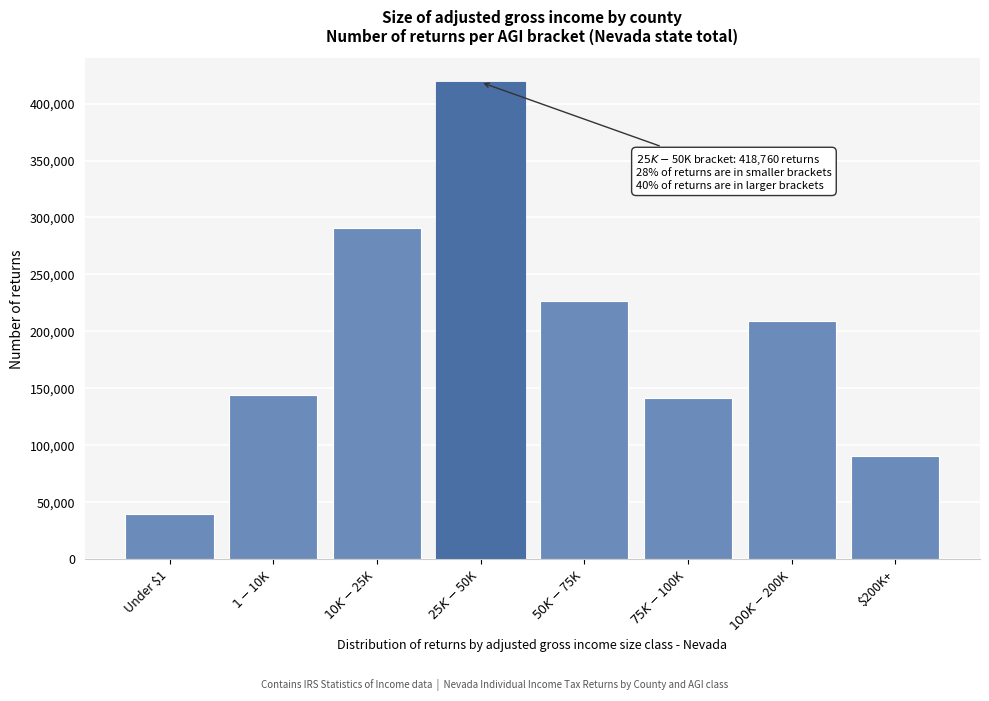

Reading left to right, transcribe all the data shown in this chart.

39980	144370	290460	418760	226550	141470	208780	90440